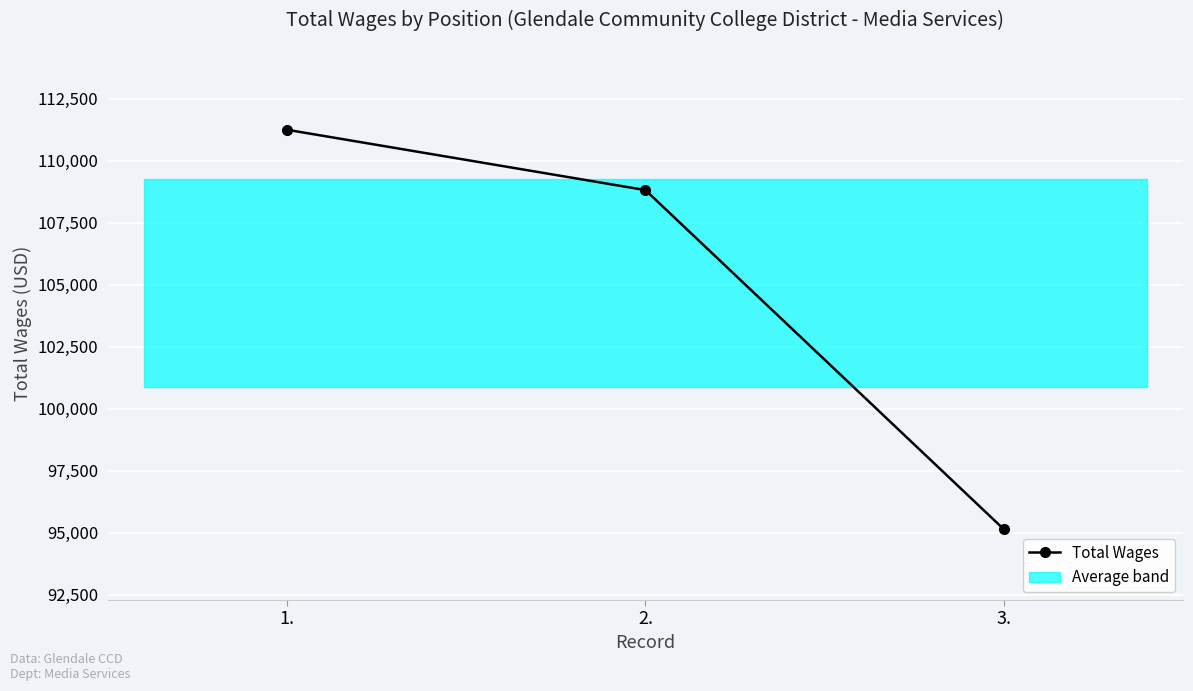

The value at 2. is 151661. True or false?

False